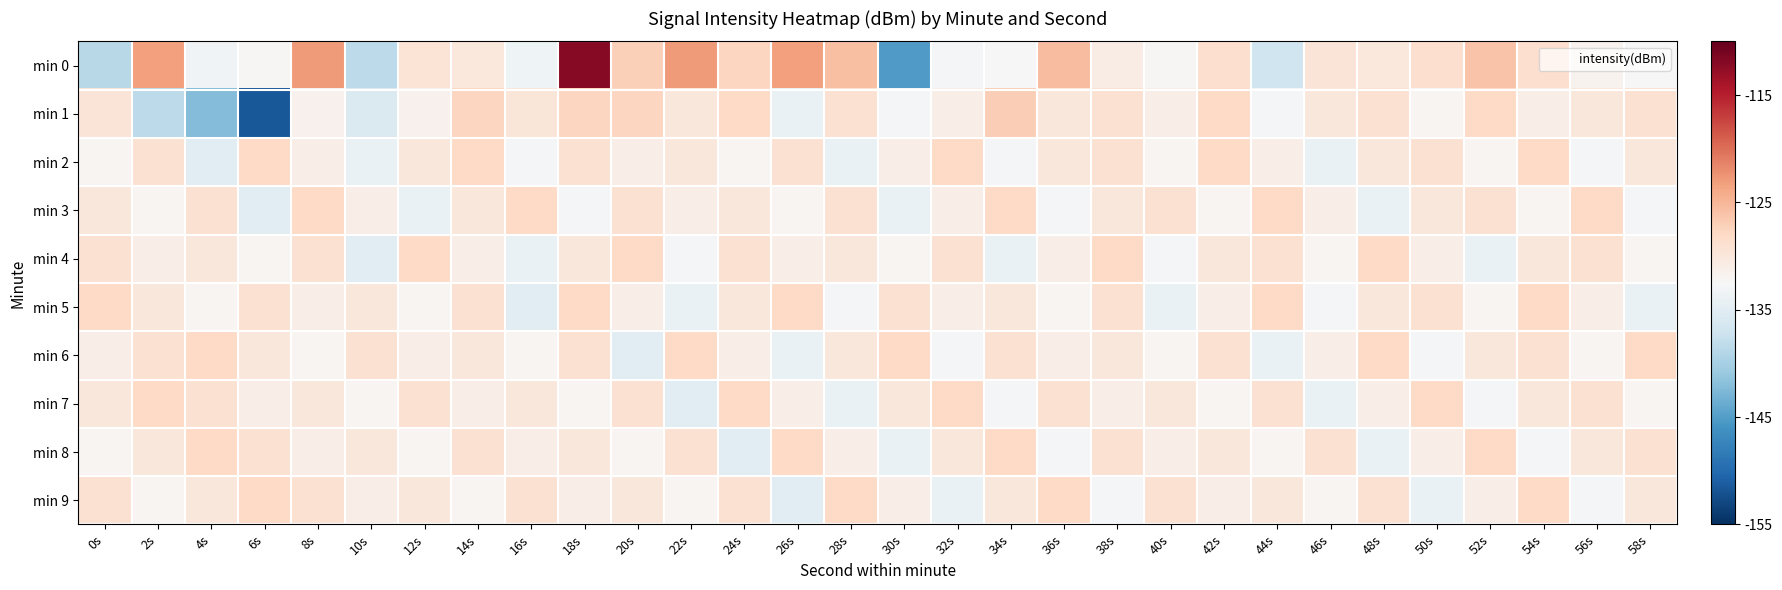

Reading right to left, extract all data points from this chart.

min 0: 58s=-132.6	56s=-131.7	54s=-128.7	52s=-126.0	50s=-128.8	48s=-130.1	46s=-129.7	44s=-136.9	42s=-128.8	40s=-132.2	38s=-130.8	36s=-125.5	34s=-132.6	32s=-132.9	30s=-145.2	28s=-125.7	26s=-123.2	24s=-127.7	22s=-122.9	20s=-127.1	18s=-112.0	16s=-133.5	14s=-130.1	12s=-129.5	10s=-138.4	8s=-123.0	6s=-132.2	4s=-133.2	2s=-123.3	0s=-138.8
min 1: 58s=-129.0	56s=-130.0	54s=-131.0	52s=-128.0	50s=-132.0	48s=-129.0	46s=-130.0	44s=-133.0	42s=-128.0	40s=-131.0	38s=-129.0	36s=-130.0	34s=-127.0	32s=-131.0	30s=-133.0	28s=-129.0	26s=-134.0	24s=-128.0	22s=-130.0	20s=-127.7	18s=-127.7	16s=-129.8	14s=-127.6	12s=-131.5	10s=-135.7	8s=-131.5	6s=-151.5	4s=-142.3	2s=-138.4	0s=-129.6
min 2: 58s=-130.0	56s=-133.0	54s=-128.0	52s=-132.0	50s=-129.0	48s=-130.0	46s=-134.0	44s=-131.0	42s=-128.0	40s=-132.0	38s=-129.0	36s=-130.0	34s=-133.0	32s=-128.0	30s=-131.0	28s=-134.0	26s=-129.0	24s=-132.0	22s=-130.0	20s=-131.0	18s=-129.0	16s=-133.0	14s=-128.0	12s=-130.0	10s=-134.0	8s=-131.0	6s=-128.0	4s=-135.0	2s=-129.0	0s=-132.0
min 3: 58s=-133.0	56s=-128.0	54s=-132.0	52s=-129.0	50s=-130.0	48s=-134.0	46s=-131.0	44s=-128.0	42s=-132.0	40s=-129.0	38s=-130.0	36s=-133.0	34s=-128.0	32s=-131.0	30s=-134.0	28s=-129.0	26s=-132.0	24s=-130.0	22s=-131.0	20s=-129.0	18s=-133.0	16s=-128.0	14s=-130.0	12s=-134.0	10s=-131.0	8s=-128.0	6s=-135.0	4s=-129.0	2s=-132.0	0s=-130.0
min 4: 58s=-132.0	56s=-129.0	54s=-130.0	52s=-134.0	50s=-131.0	48s=-128.0	46s=-132.0	44s=-129.0	42s=-130.0	40s=-133.0	38s=-128.0	36s=-131.0	34s=-134.0	32s=-129.0	30s=-132.0	28s=-130.0	26s=-131.0	24s=-129.0	22s=-133.0	20s=-128.0	18s=-130.0	16s=-134.0	14s=-131.0	12s=-128.0	10s=-135.0	8s=-129.0	6s=-132.0	4s=-130.0	2s=-131.0	0s=-129.0
min 5: 58s=-134.0	56s=-131.0	54s=-128.0	52s=-132.0	50s=-129.0	48s=-130.0	46s=-133.0	44s=-128.0	42s=-131.0	40s=-134.0	38s=-129.0	36s=-132.0	34s=-130.0	32s=-131.0	30s=-129.0	28s=-133.0	26s=-128.0	24s=-130.0	22s=-134.0	20s=-131.0	18s=-128.0	16s=-135.0	14s=-129.0	12s=-132.0	10s=-130.0	8s=-131.0	6s=-129.0	4s=-132.0	2s=-130.0	0s=-128.0
min 6: 58s=-128.0	56s=-132.0	54s=-129.0	52s=-130.0	50s=-133.0	48s=-128.0	46s=-131.0	44s=-134.0	42s=-129.0	40s=-132.0	38s=-130.0	36s=-131.0	34s=-129.0	32s=-133.0	30s=-128.0	28s=-130.0	26s=-134.0	24s=-131.0	22s=-128.0	20s=-135.0	18s=-129.0	16s=-132.0	14s=-130.0	12s=-131.0	10s=-129.0	8s=-132.0	6s=-130.0	4s=-128.0	2s=-129.0	0s=-131.0
min 7: 58s=-132.0	56s=-129.0	54s=-130.0	52s=-133.0	50s=-128.0	48s=-131.0	46s=-134.0	44s=-129.0	42s=-132.0	40s=-130.0	38s=-131.0	36s=-129.0	34s=-133.0	32s=-128.0	30s=-130.0	28s=-134.0	26s=-131.0	24s=-128.0	22s=-135.0	20s=-129.0	18s=-132.0	16s=-130.0	14s=-131.0	12s=-129.0	10s=-132.0	8s=-130.0	6s=-131.0	4s=-129.0	2s=-128.0	0s=-130.0
min 8: 58s=-129.0	56s=-130.0	54s=-133.0	52s=-128.0	50s=-131.0	48s=-134.0	46s=-129.0	44s=-132.0	42s=-130.0	40s=-131.0	38s=-129.0	36s=-133.0	34s=-128.0	32s=-130.0	30s=-134.0	28s=-131.0	26s=-128.0	24s=-135.0	22s=-129.0	20s=-132.0	18s=-130.0	16s=-131.0	14s=-129.0	12s=-132.0	10s=-130.0	8s=-131.0	6s=-129.0	4s=-128.0	2s=-130.0	0s=-132.0
min 9: 58s=-130.0	56s=-133.0	54s=-128.0	52s=-131.0	50s=-134.0	48s=-129.0	46s=-132.0	44s=-130.0	42s=-131.0	40s=-129.0	38s=-133.0	36s=-128.0	34s=-130.0	32s=-134.0	30s=-131.0	28s=-128.0	26s=-135.0	24s=-129.0	22s=-132.0	20s=-130.0	18s=-131.0	16s=-129.0	14s=-132.0	12s=-130.0	10s=-131.0	8s=-129.0	6s=-128.0	4s=-130.0	2s=-132.0	0s=-129.0